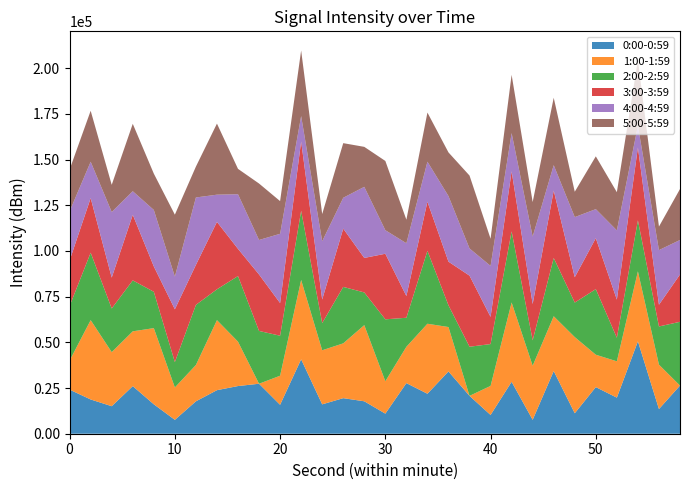

What is the minimum value for 0:00-0:59?

7597.9